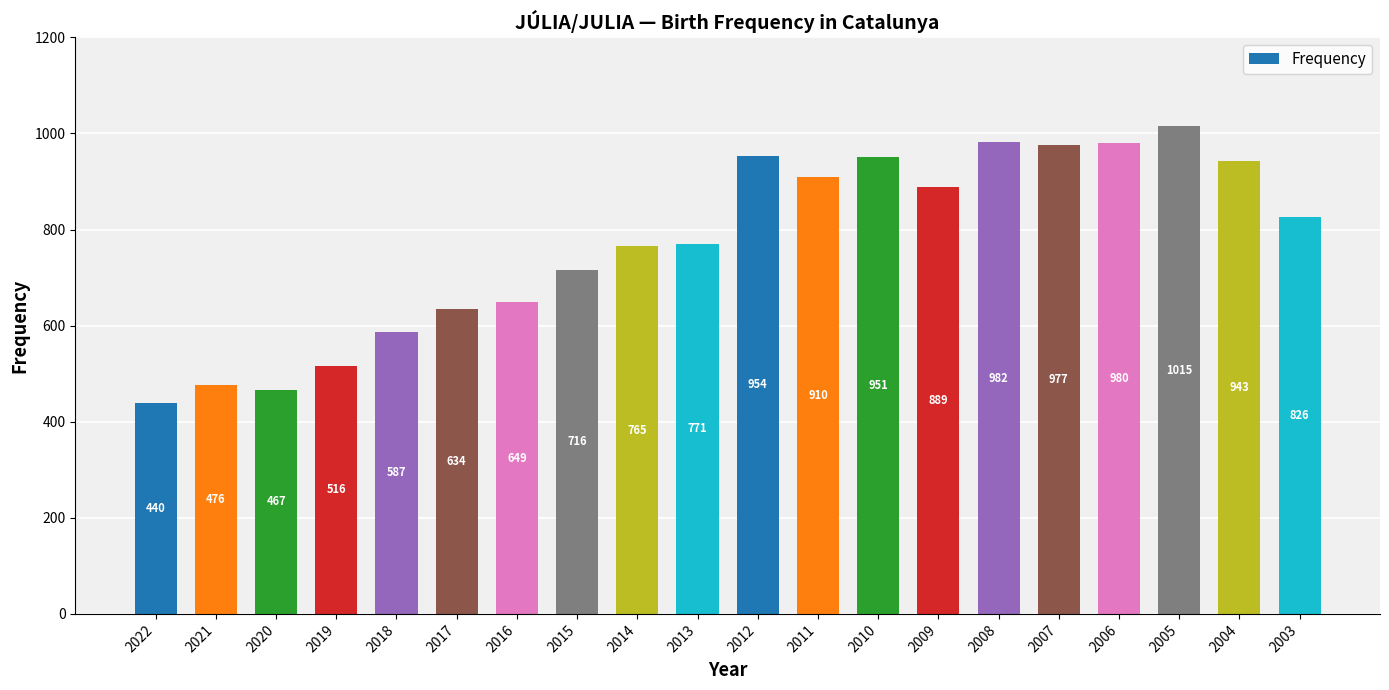

What is the maximum value shown in the chart?

1015